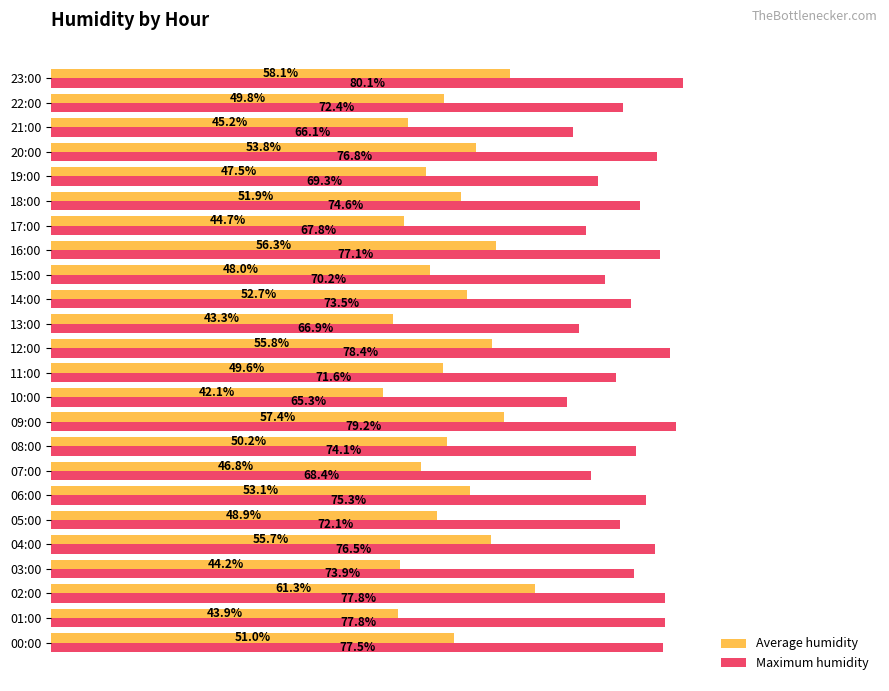

At which category is the sum across all series the highest?

02:00